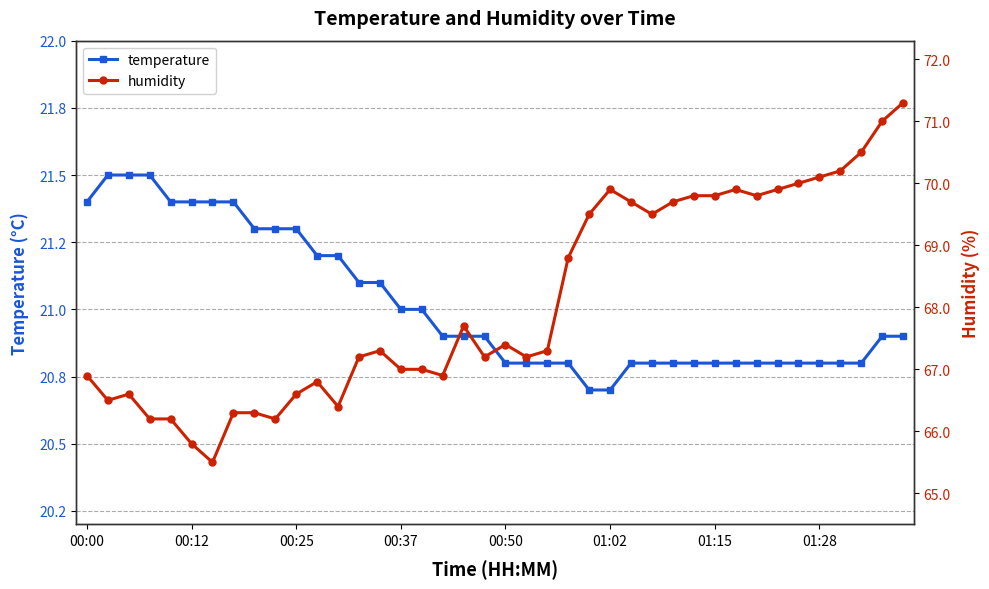

What is the difference between the temperature values at 11 and 23?

0.4